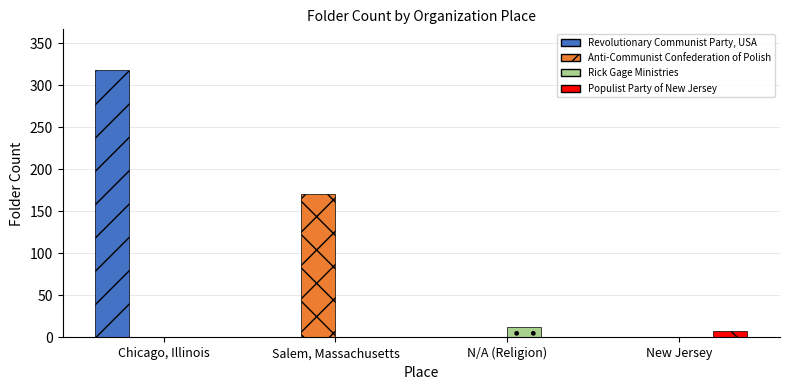

Reading left to right, extract all data points from this chart.

Revolutionary Communist Party, USA: 319	0	0	0
Anti-Communist Confederation of Polish: 0	171	0	0
Rick Gage Ministries: 0	0	12	0
Populist Party of New Jersey: 0	0	0	8